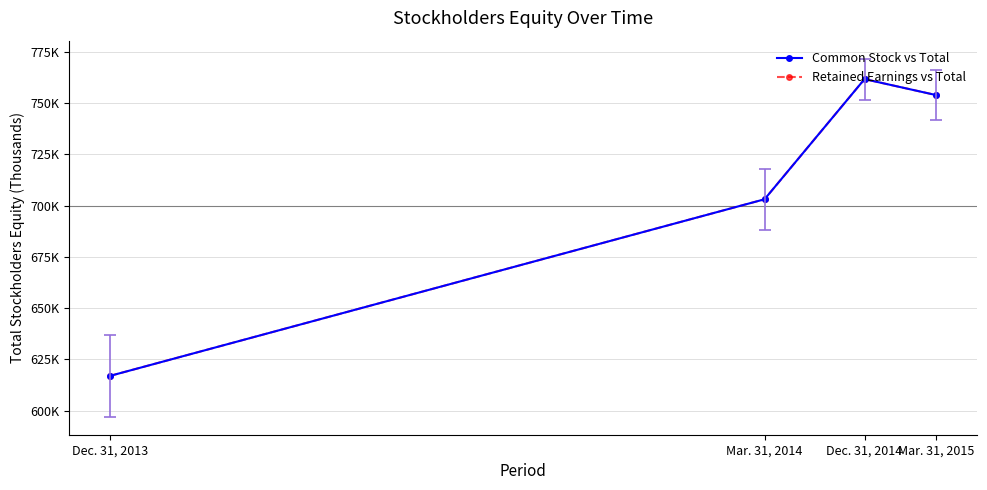

Does the chart have visible grid lines?

Yes